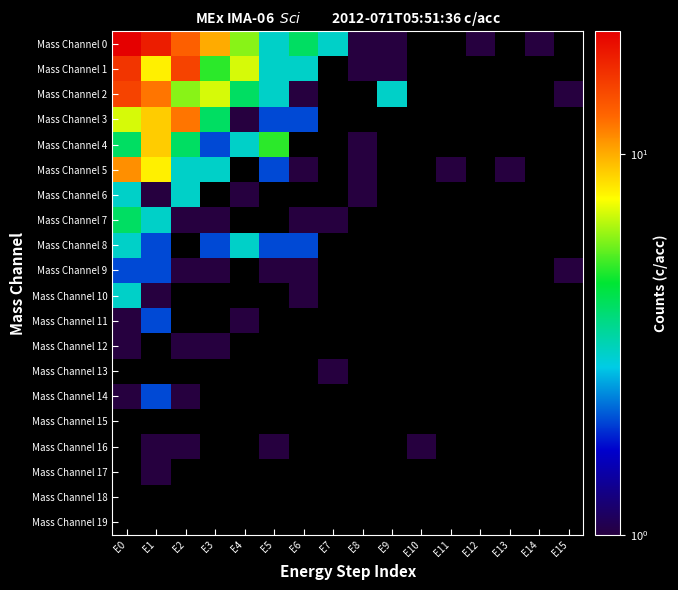

Count the number of categories in the chart.

16